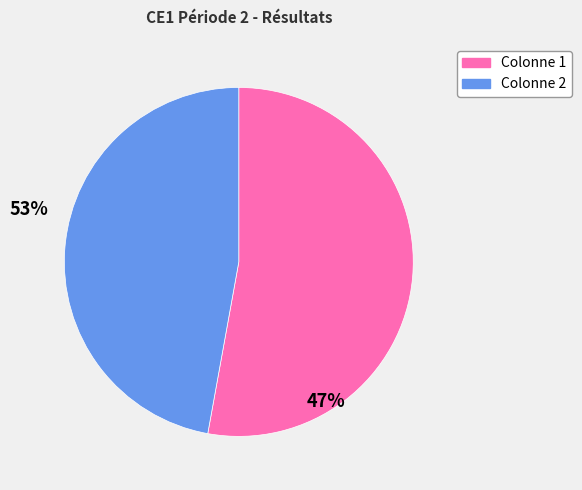

Is the sum of Colonne 2 and Colonne 1 greater than half?

Yes